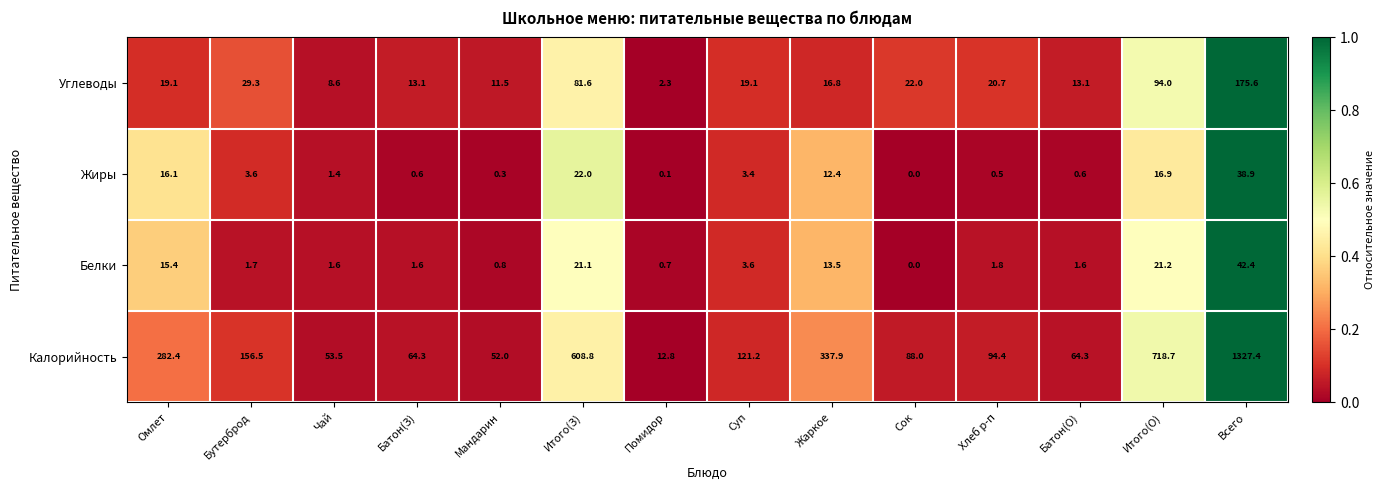

The Углеводы series shows 19.1 at Омлет. True or false?

True